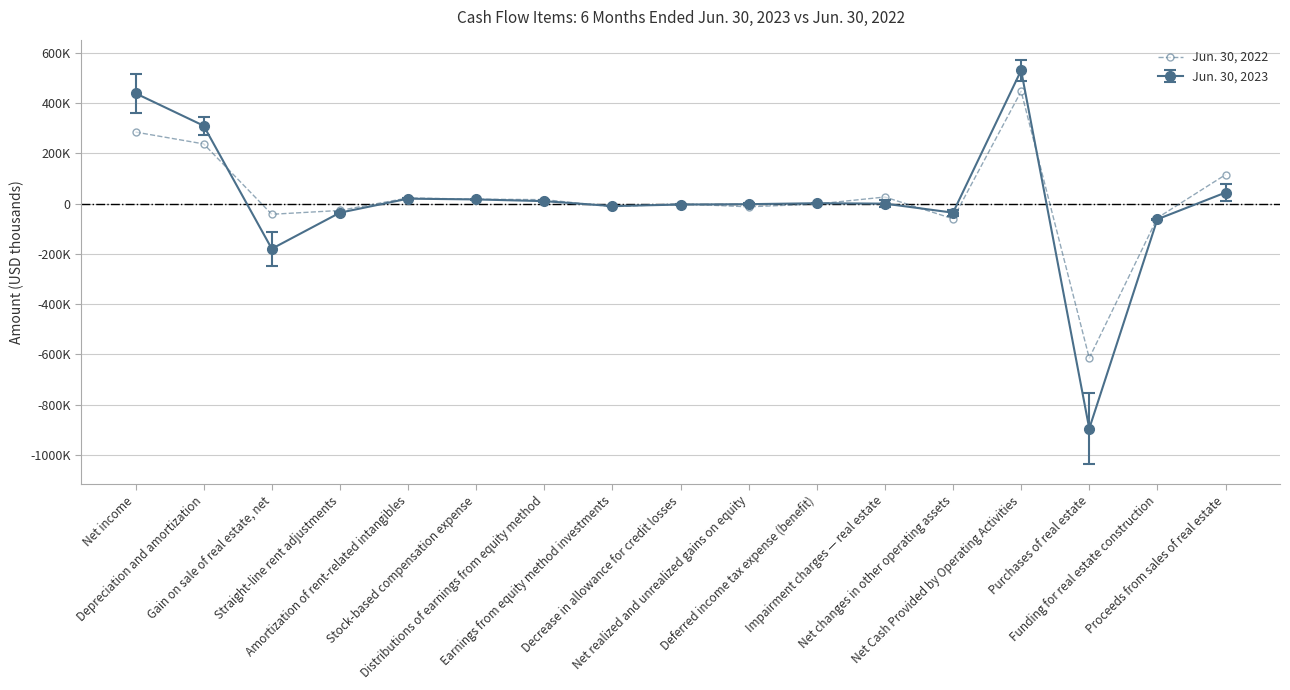

Reading right to left, transcribe all the data shown in this chart.

115133	-56741	-614397	446883	-60176	26385	-1597	-12621	-980	-12173	15907	17591	22701	-27146	-42367	237672	284711